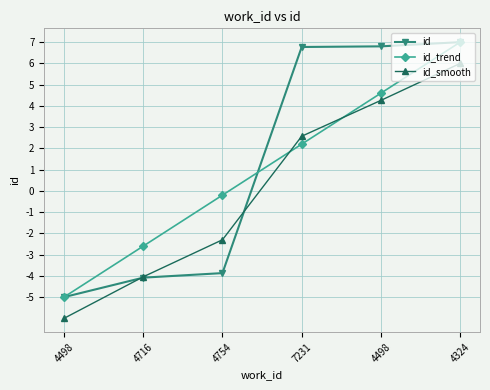

What are all the series names shown in the legend?

id, id_trend, id_smooth